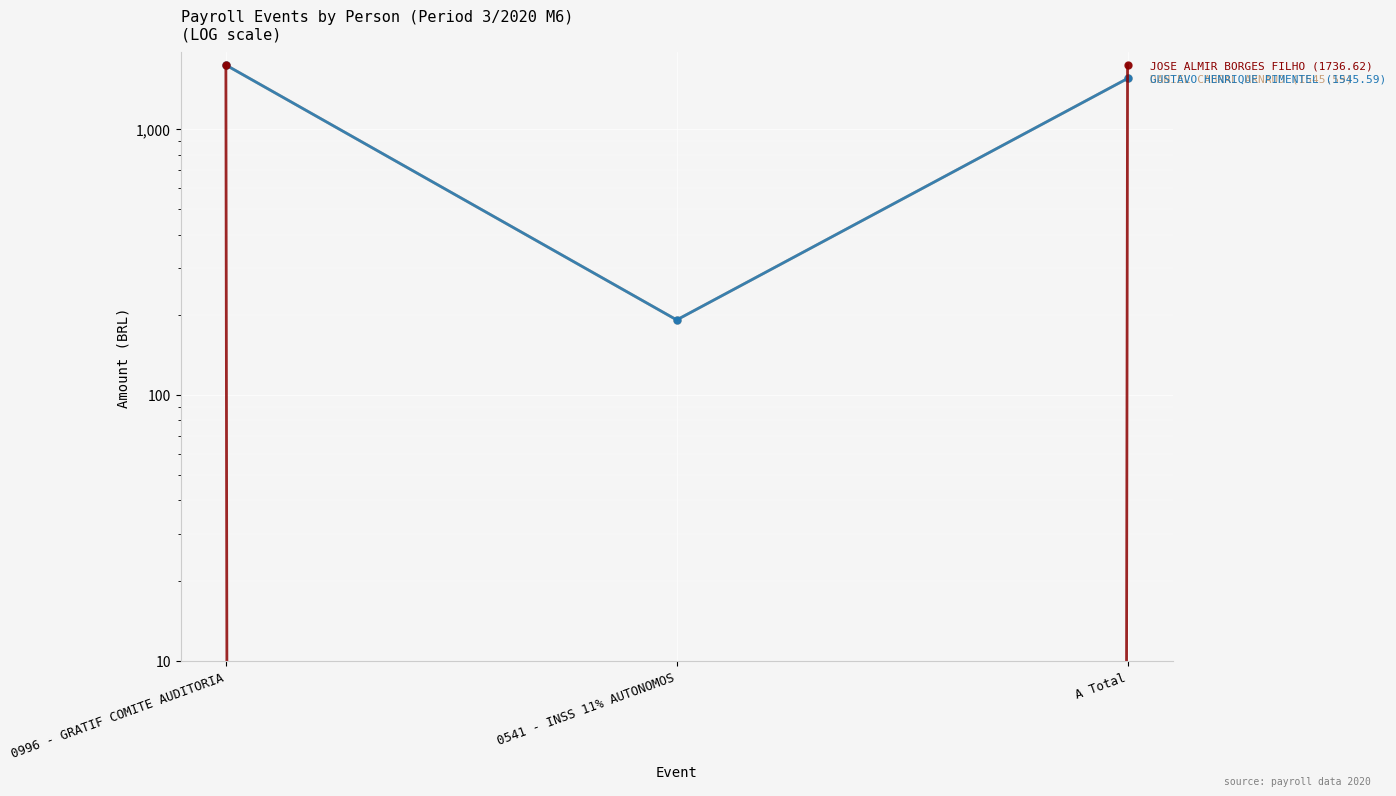

Reading left to right, extract all data points from this chart.

DANIEL CABRAL ARNAUD: 0996 - GRATIF COMITE AUDITORIA=1736.6	0541 - INSS 11% AUTONOMOS=191.0	A Total=1545.6
GUSTAVO HENRIQUE PIMENTEL: 0996 - GRATIF COMITE AUDITORIA=1736.6	0541 - INSS 11% AUTONOMOS=191.0	A Total=1545.6
JOSE ALMIR BORGES FILHO: 0996 - GRATIF COMITE AUDITORIA=1736.6	0541 - INSS 11% AUTONOMOS=0.0	A Total=1736.6